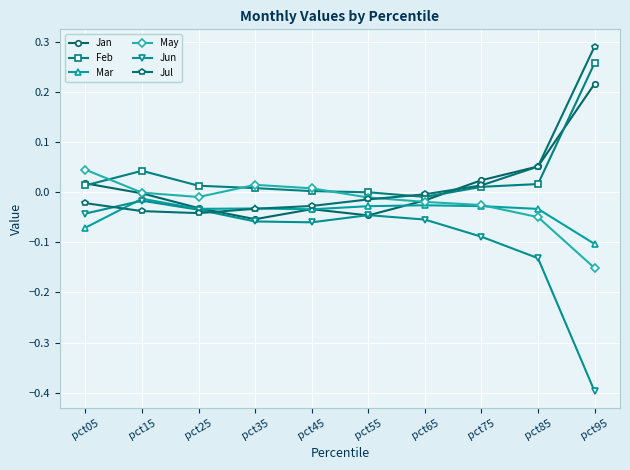

Which category has the highest value across all series?

pct95